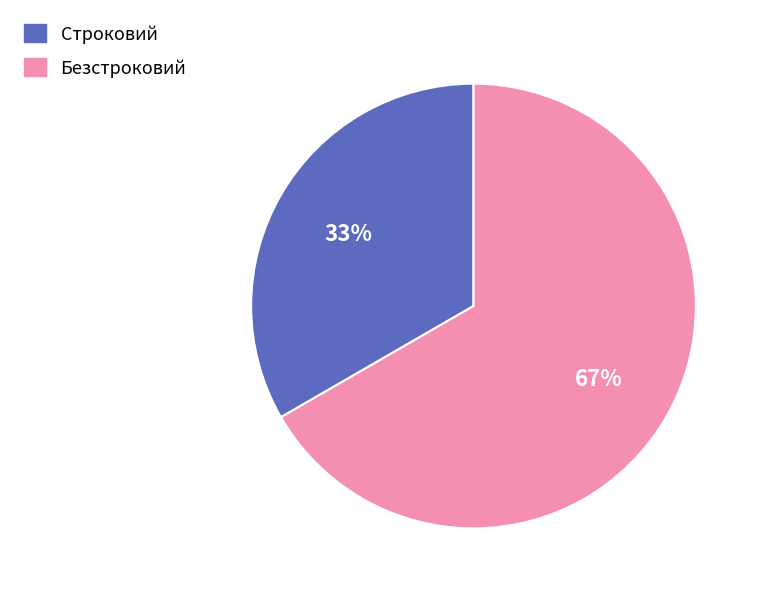

What is the smallest slice in the pie chart?

Строковий